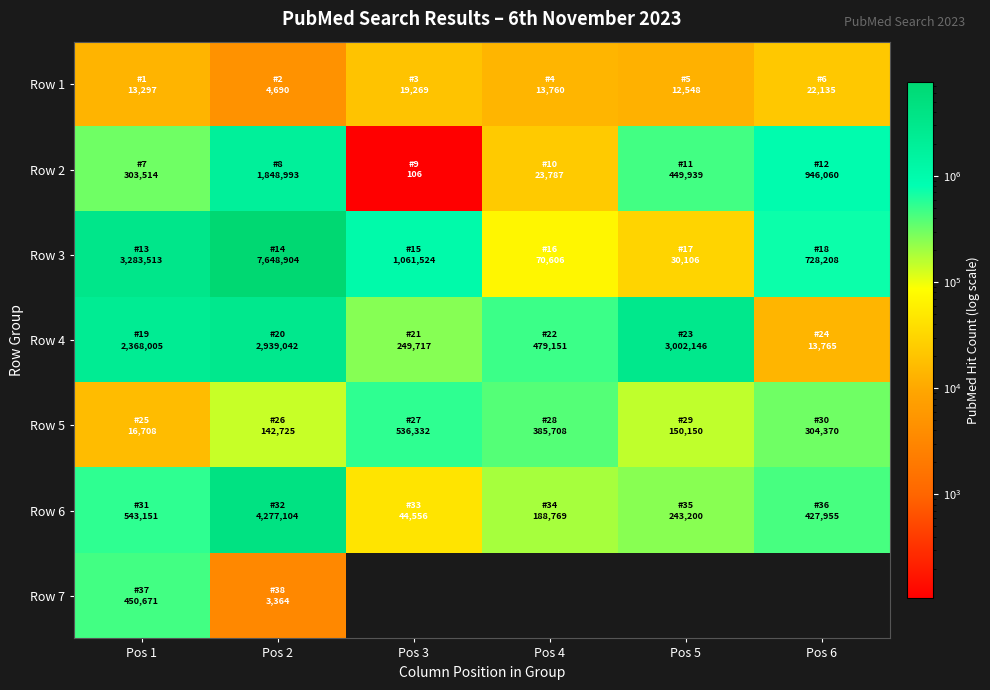

What is the minimum value for Row 5?

16708.0